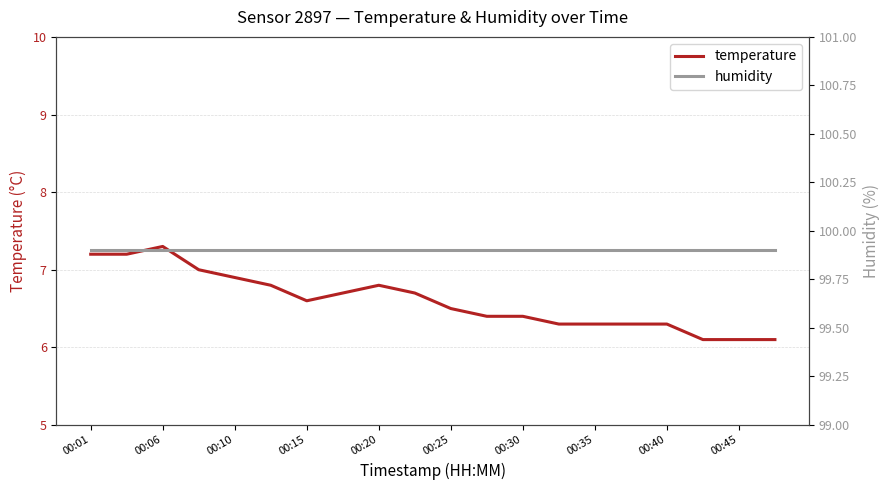

True or false: humidity and temperature intersect in this chart.

False